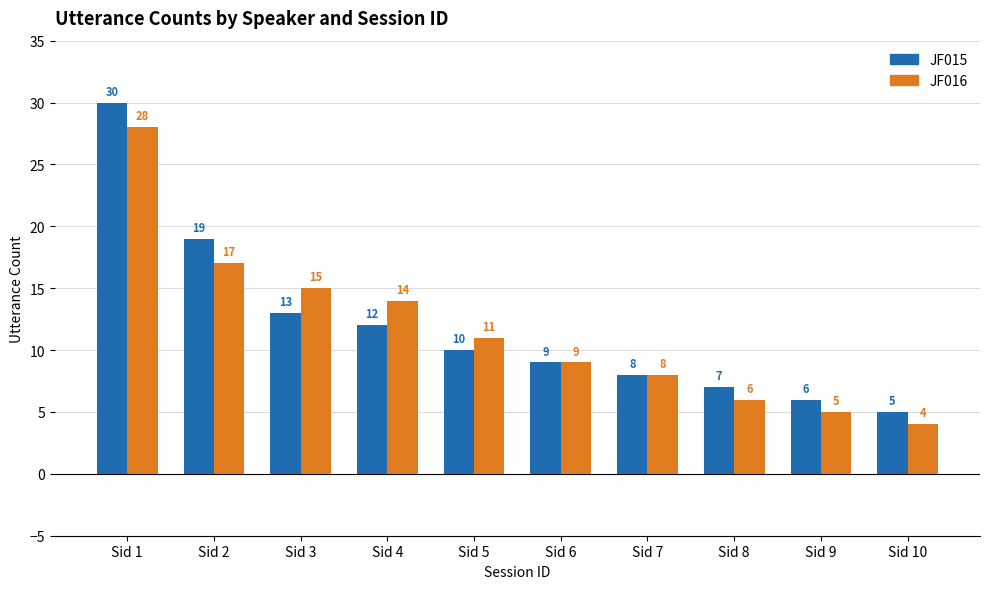

What is the value of the JF016 bar at the 2nd from the left?

17